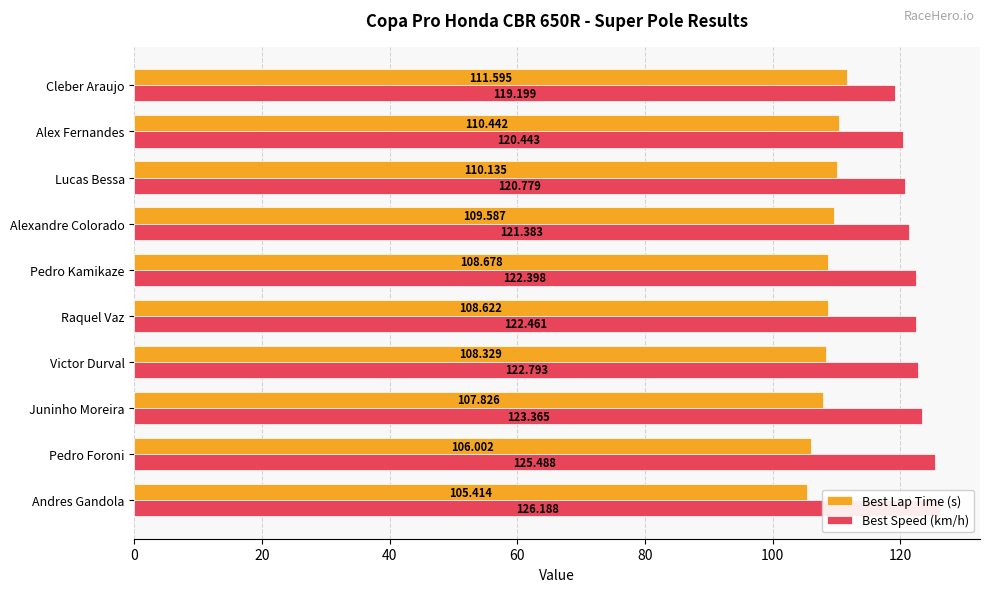

The Best Speed (km/h) series shows 174.2 at Pedro Kamikaze. True or false?

False